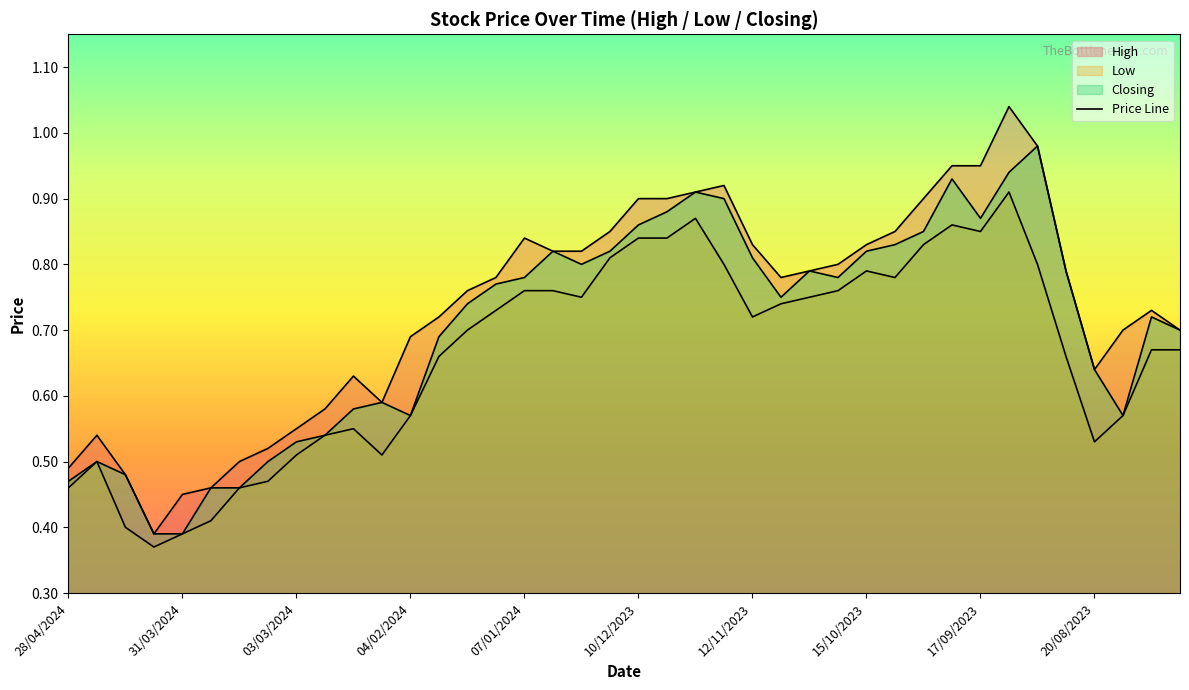

What is the label of the 37th point from the right?

07/04/2024